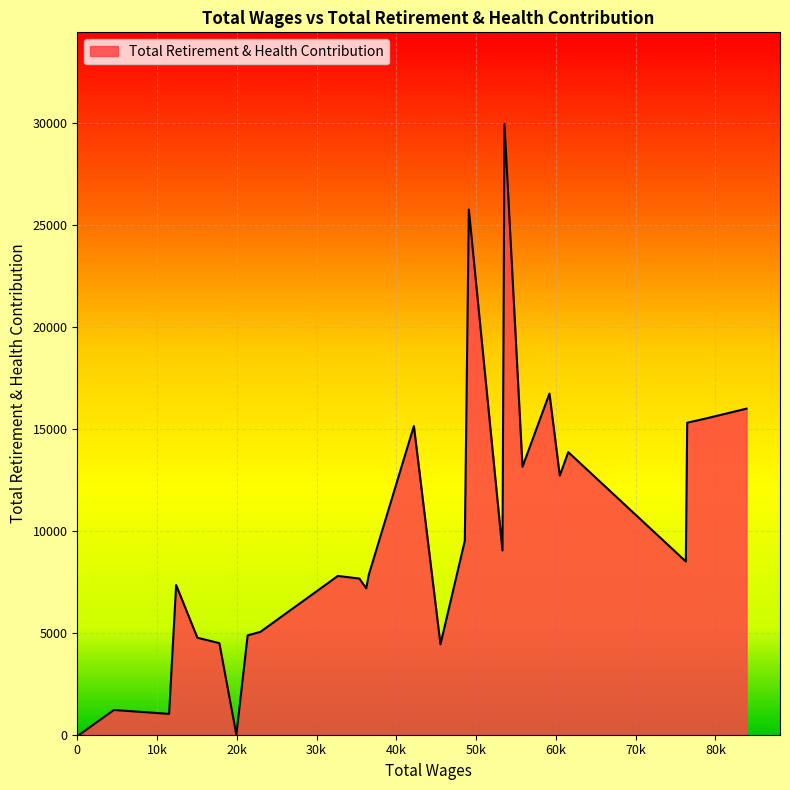

What is the greatest value displayed?

29952